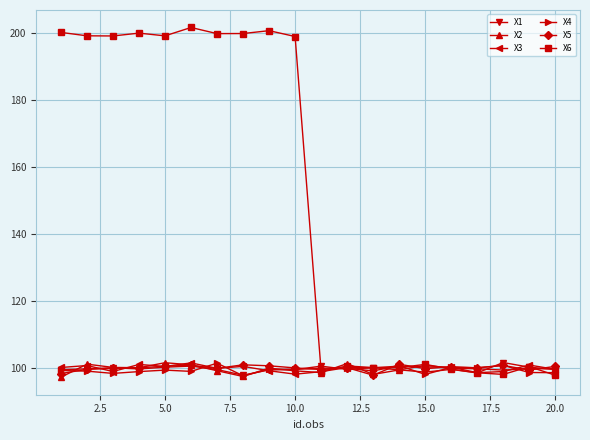

What is the minimum value shown in the chart?

97.4